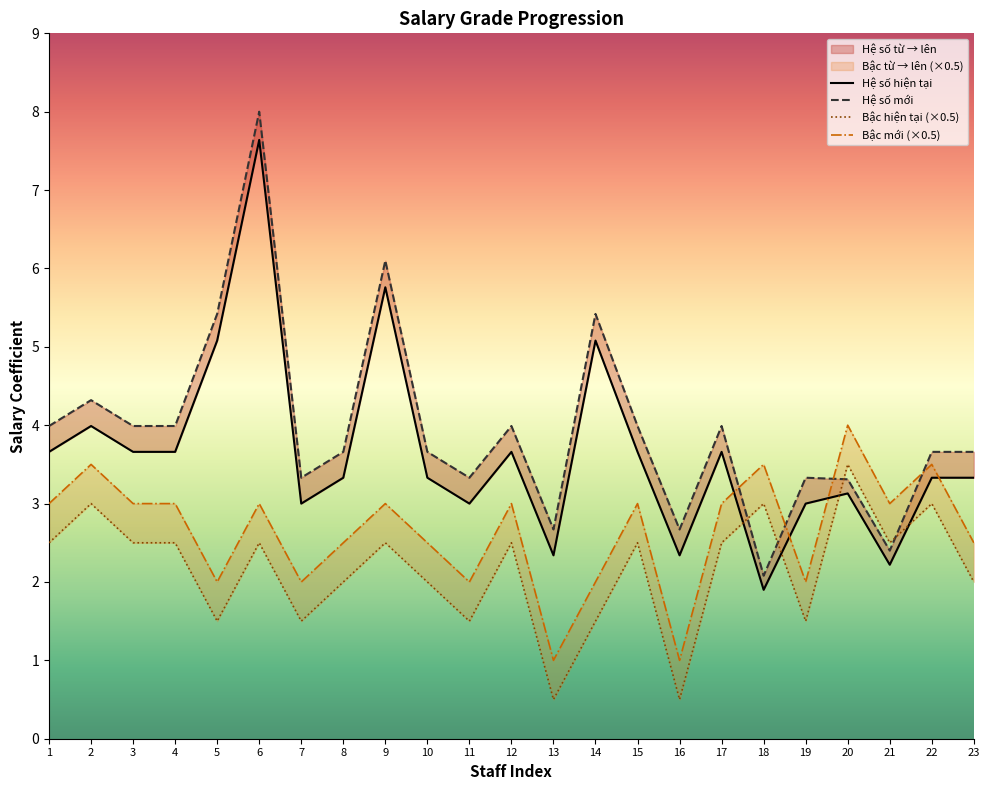

What is the total value across all series at 11?

9.8